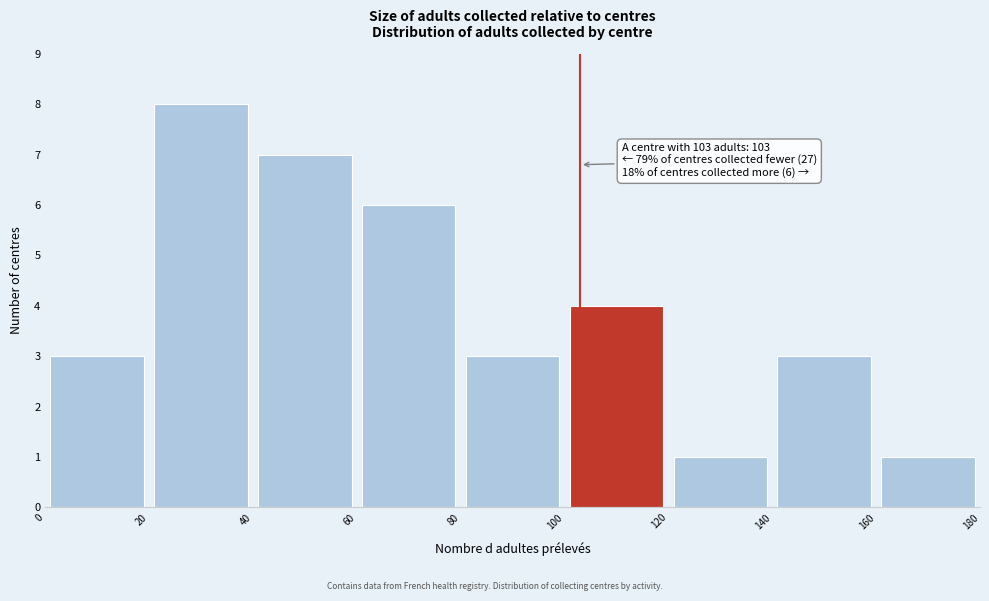

Which range on the x-axis has the tallest bar?

20 to 40